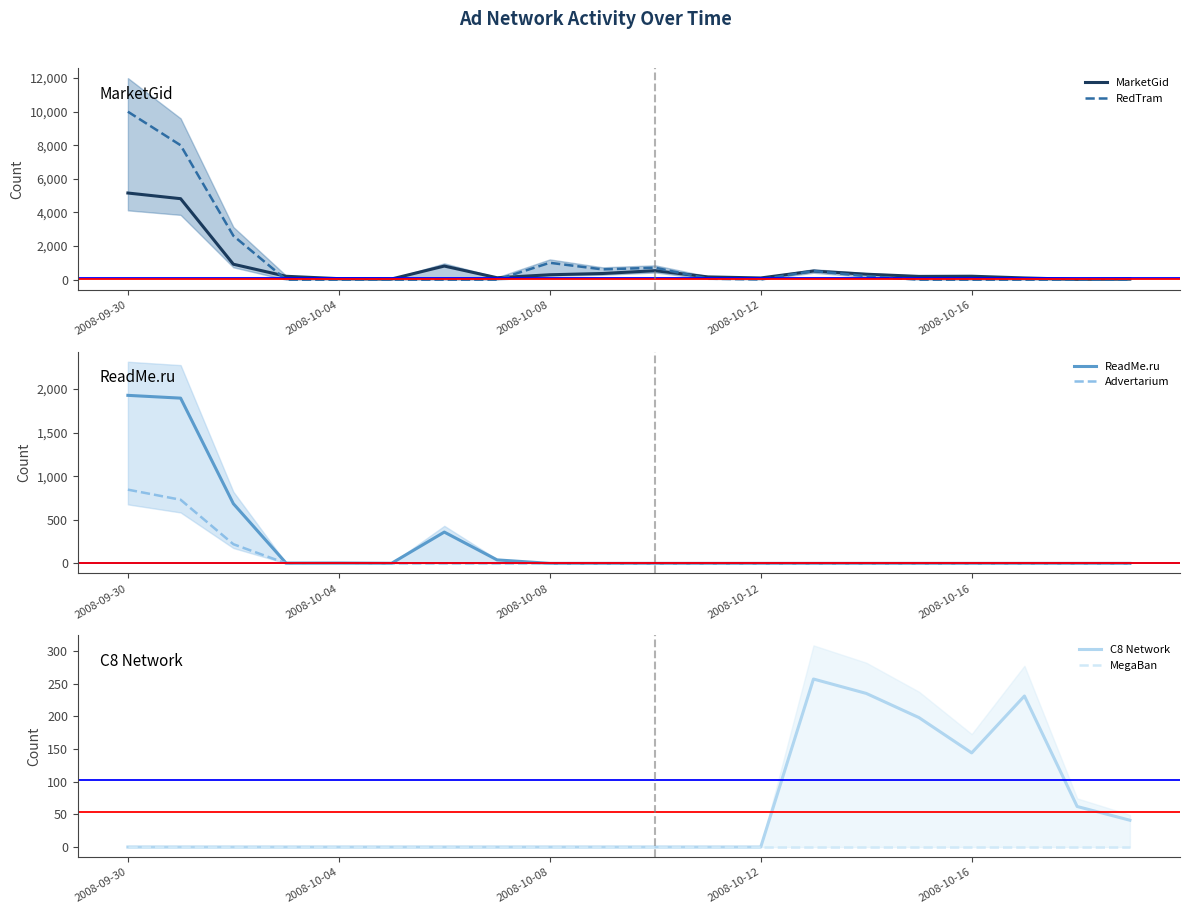

Which series has the widest spread of values?

RedTram